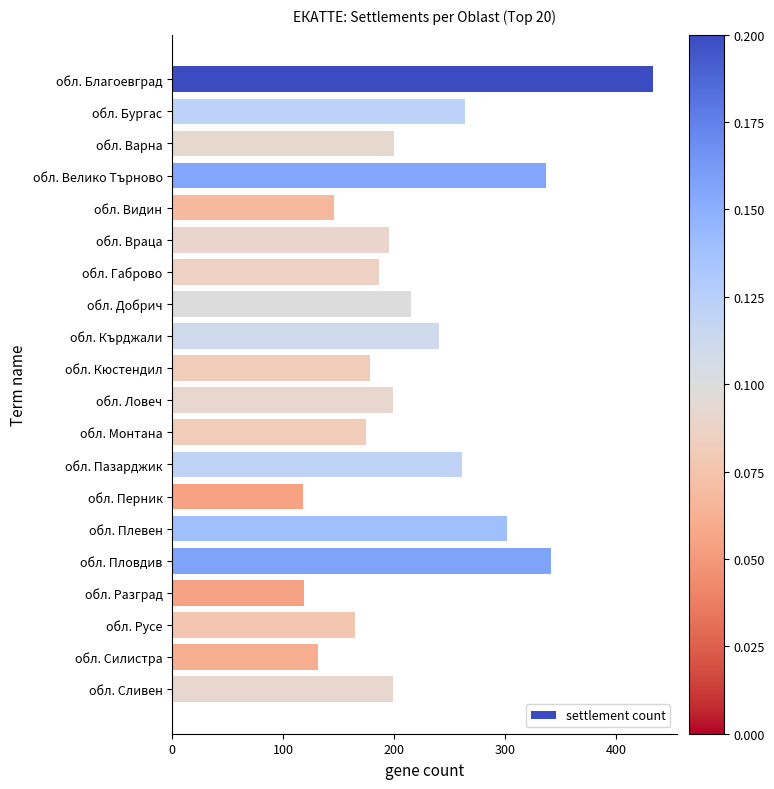

Is it true that the value at обл. Пловдив is 341?

True